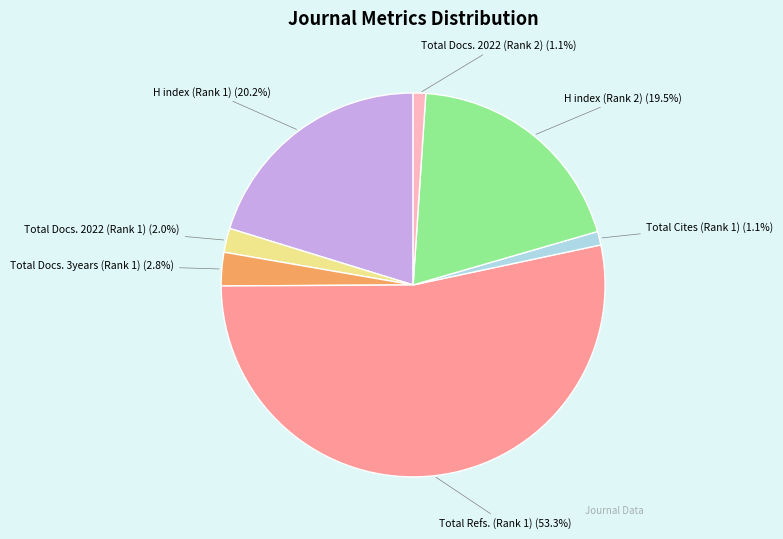

Does any single category account for the majority?

Yes